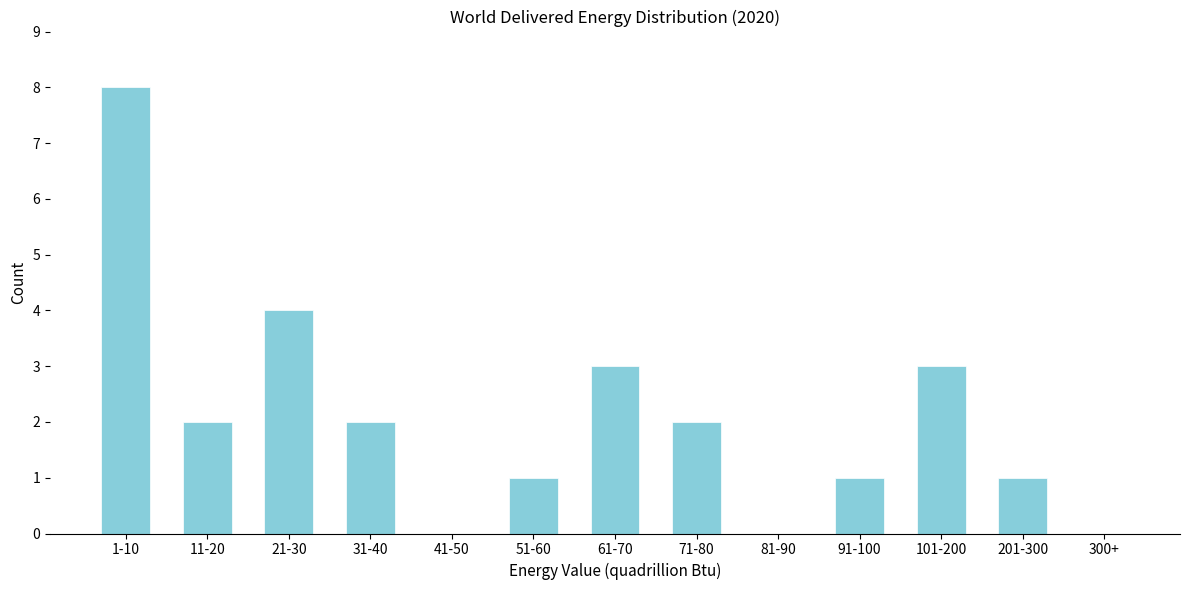

Reading right to left, list all the values displayed in this chart.

300+=0	201-300=1	101-200=3	91-100=1	81-90=0	71-80=2	61-70=3	51-60=1	41-50=0	31-40=2	21-30=4	11-20=2	1-10=8